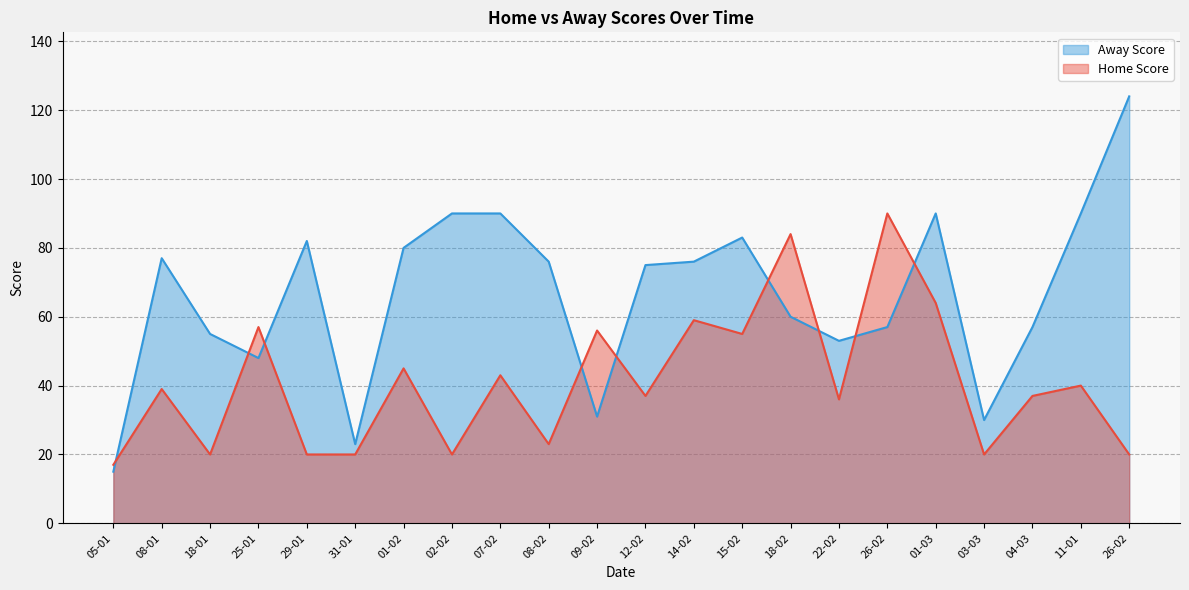

At which category does the chart reach its minimum across all series?

05-01